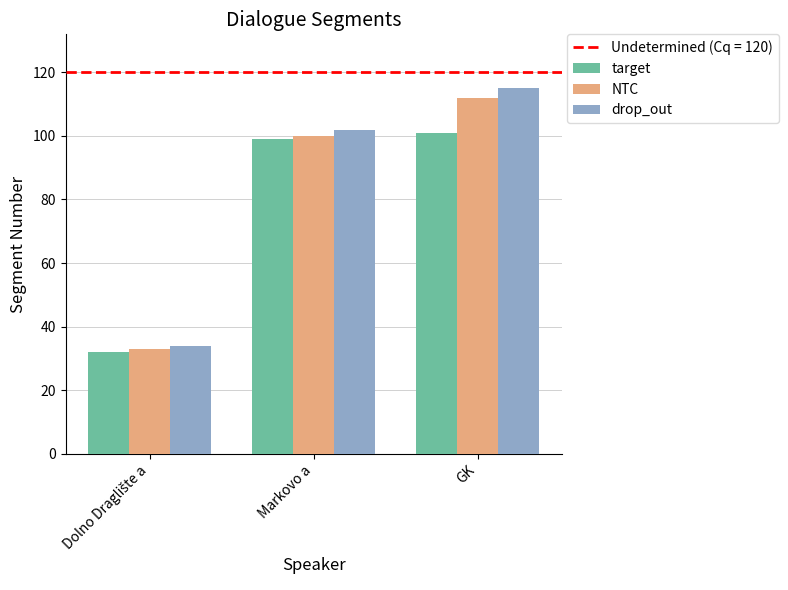

Which series has the largest total across all categories?

drop_out